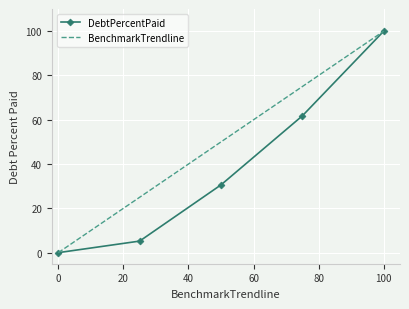

At how many categories does at least one series exceed 86?

1